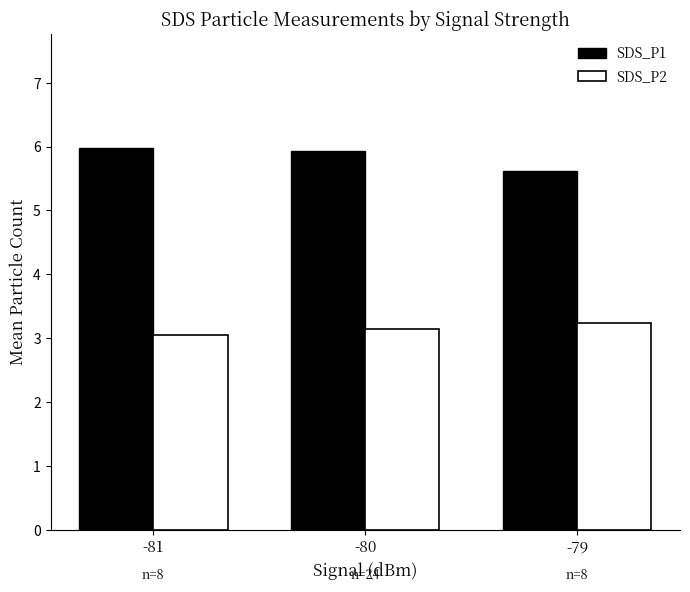

The SDS_P1 series shows 3.6 at -80. True or false?

False